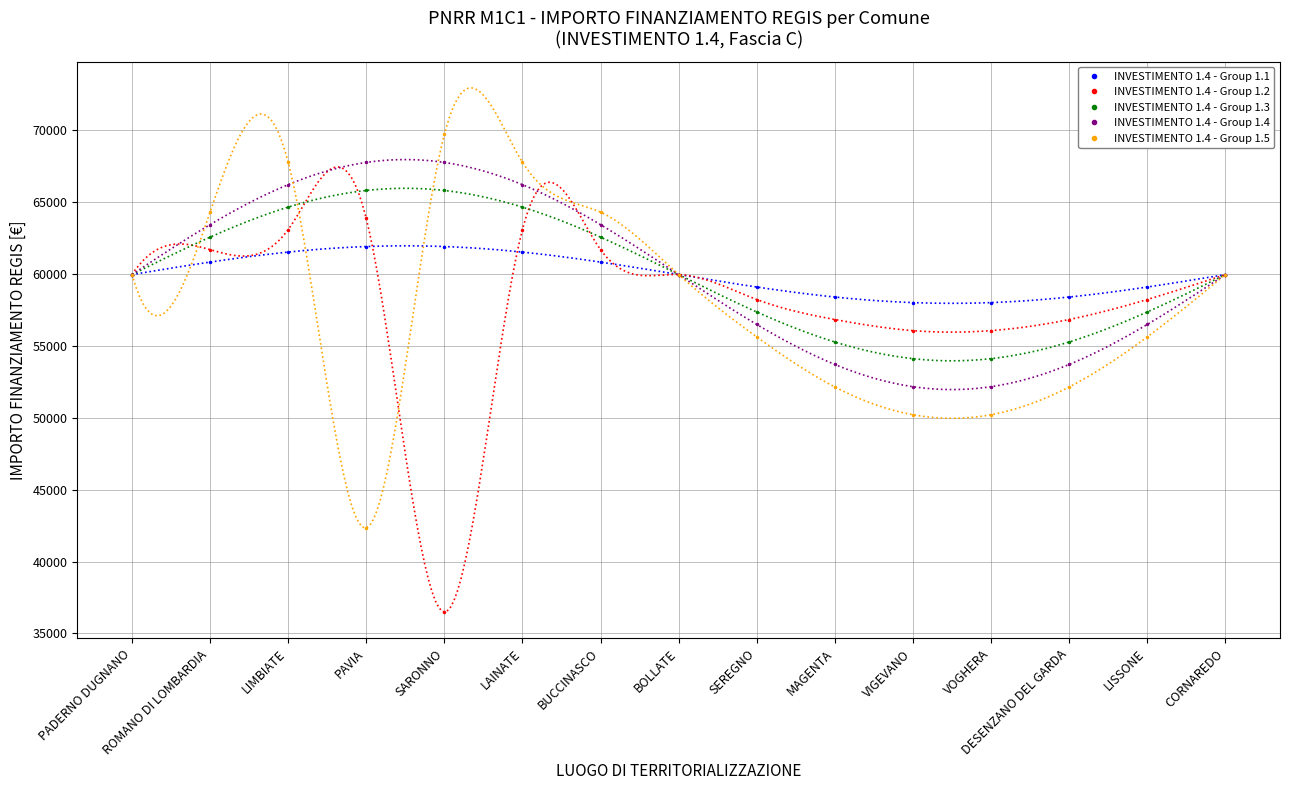

How many data points in INVESTIMENTO 1.4 - Group 1.3 are less than 59966?

6